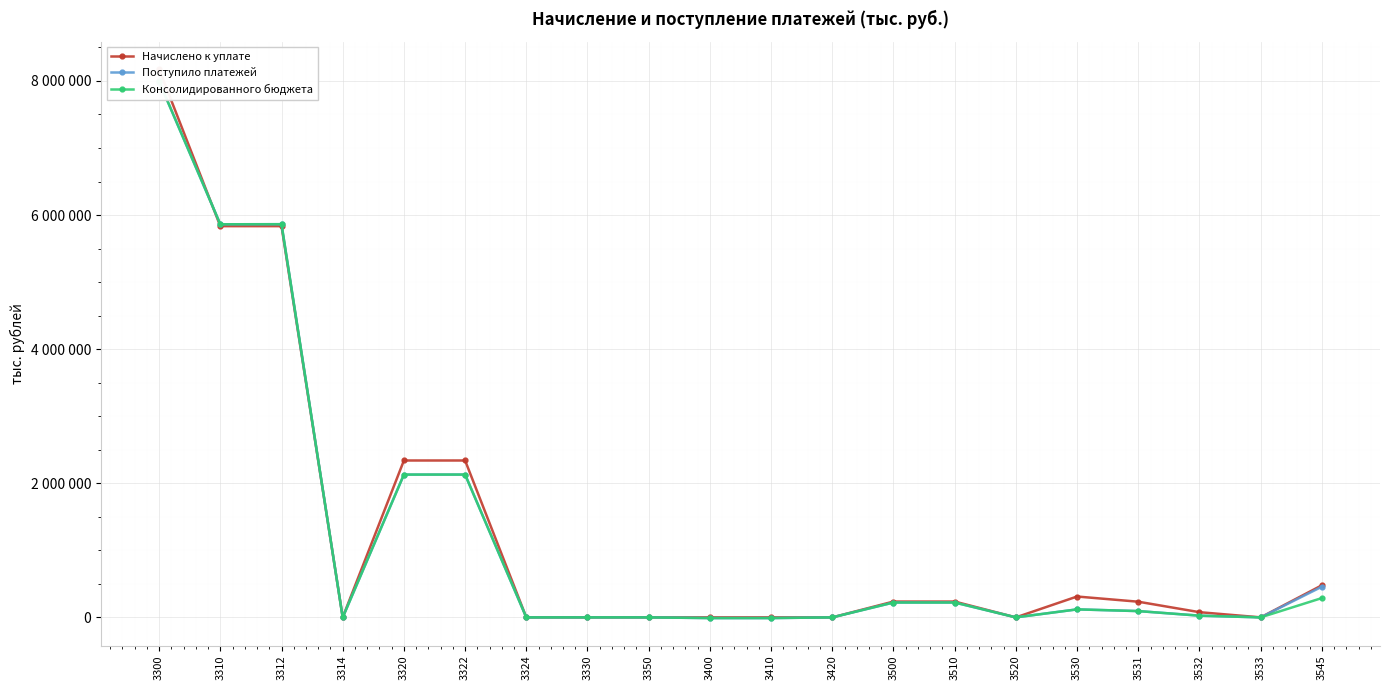

What is the average value of the Начислено к уплате series?

1304734